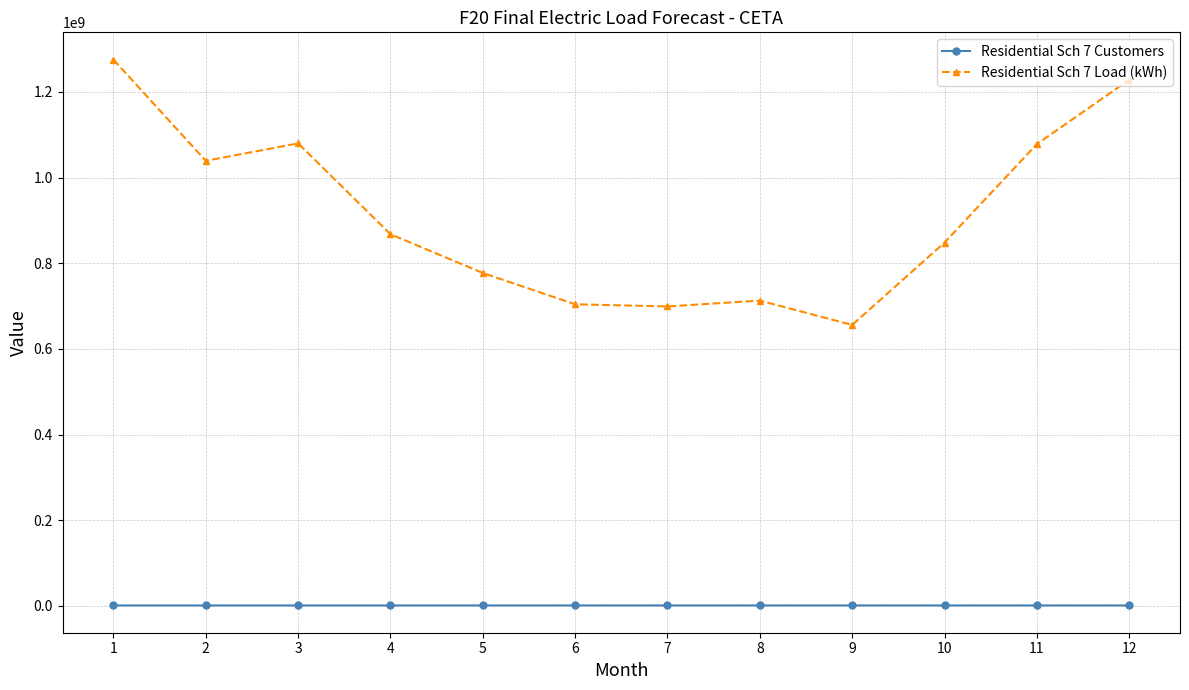

What is the greatest value displayed?

1275428757.6